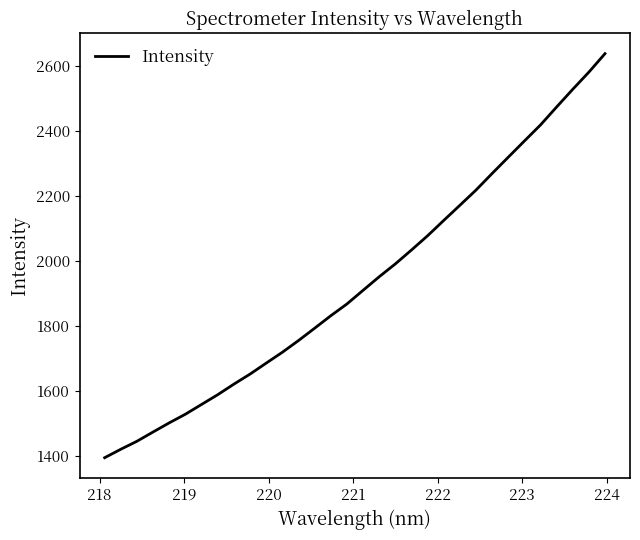

What is the difference between the maximum and minimum values?

1241.3